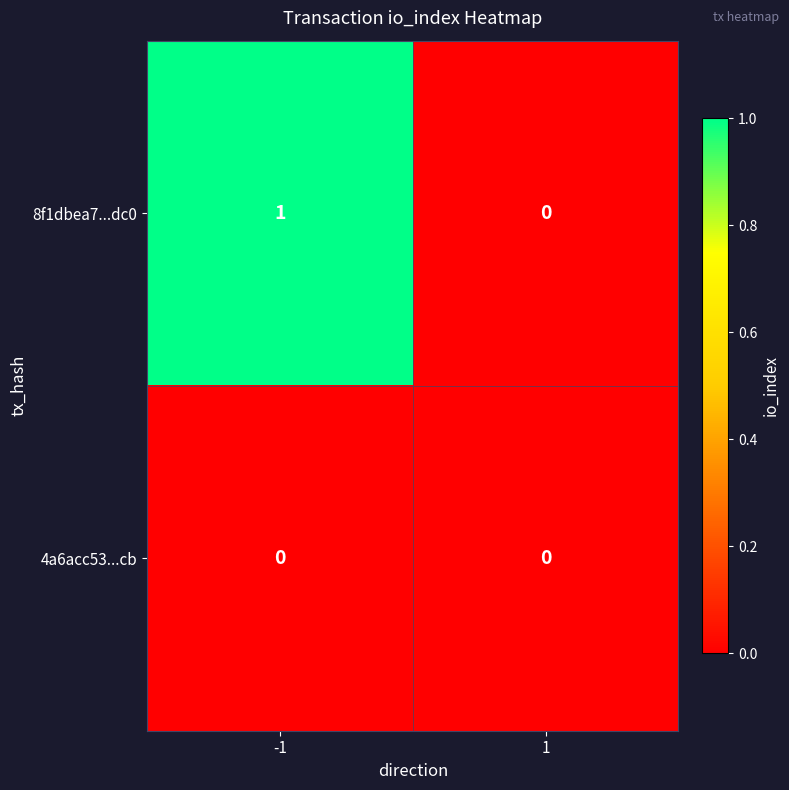

Count the number of categories in the chart.

2